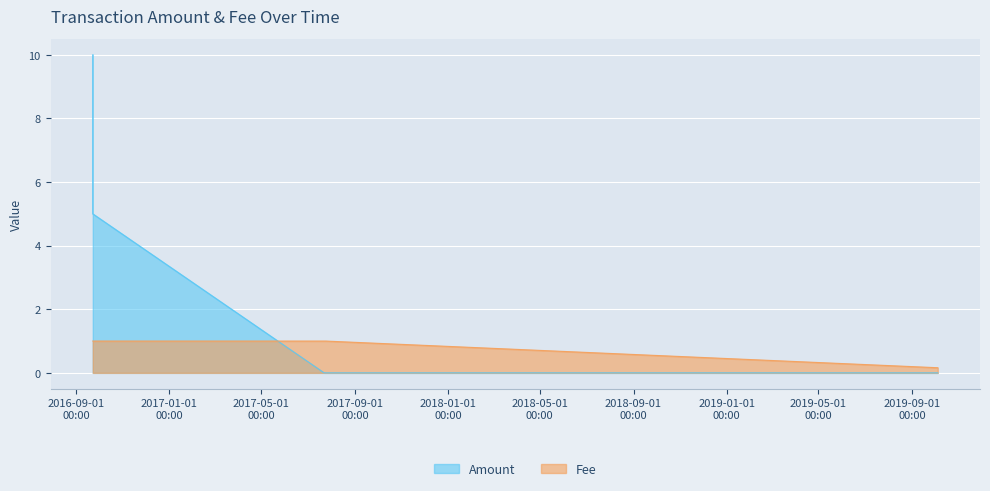

How many distinct data groups are displayed?

2